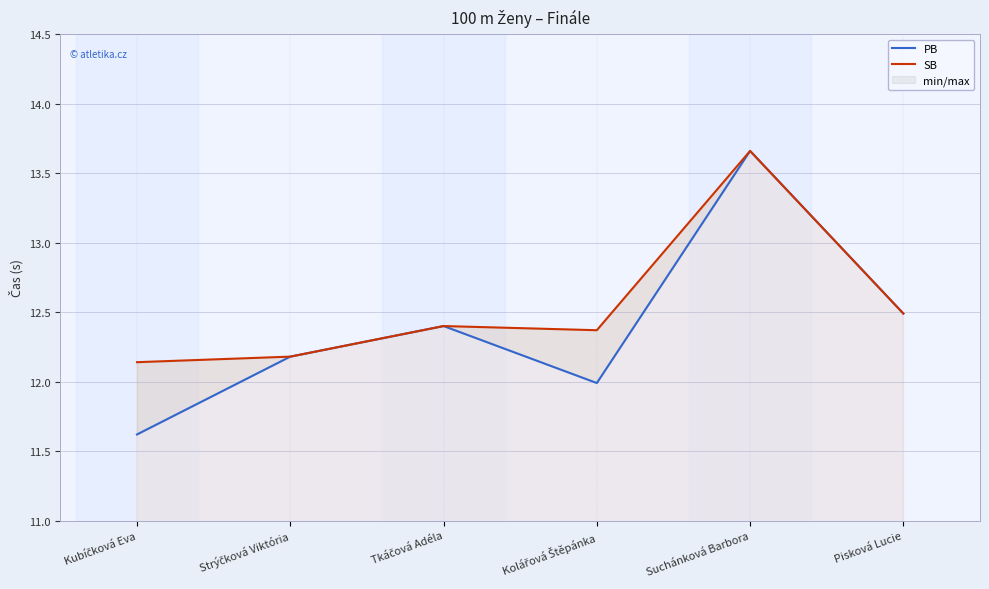

Between Suchánková Barbora and Kubíčková Eva, which is larger?

Suchánková Barbora